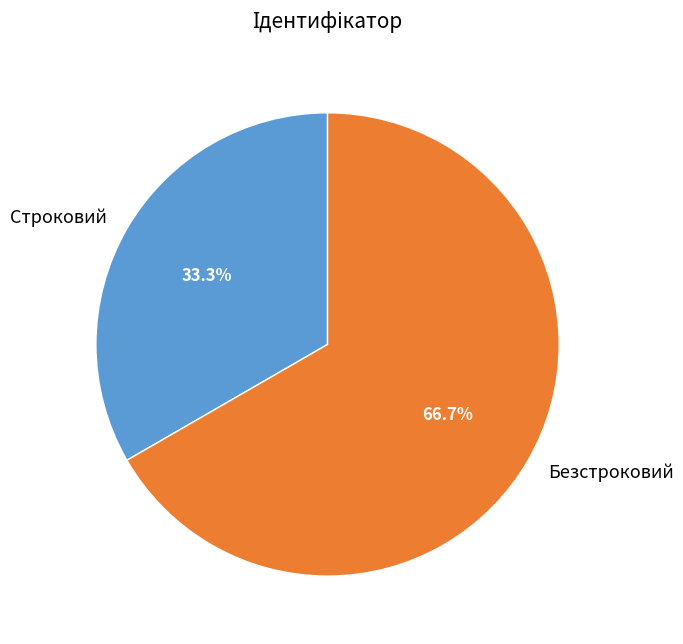

Is there any slice that represents more than half of the pie?

Yes